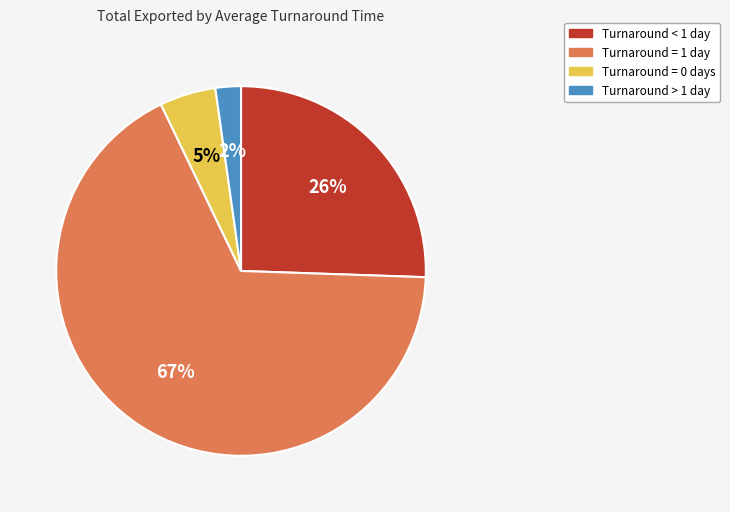

To the nearest percent, what is the difference between the largest and smallest slice percentages?

65%